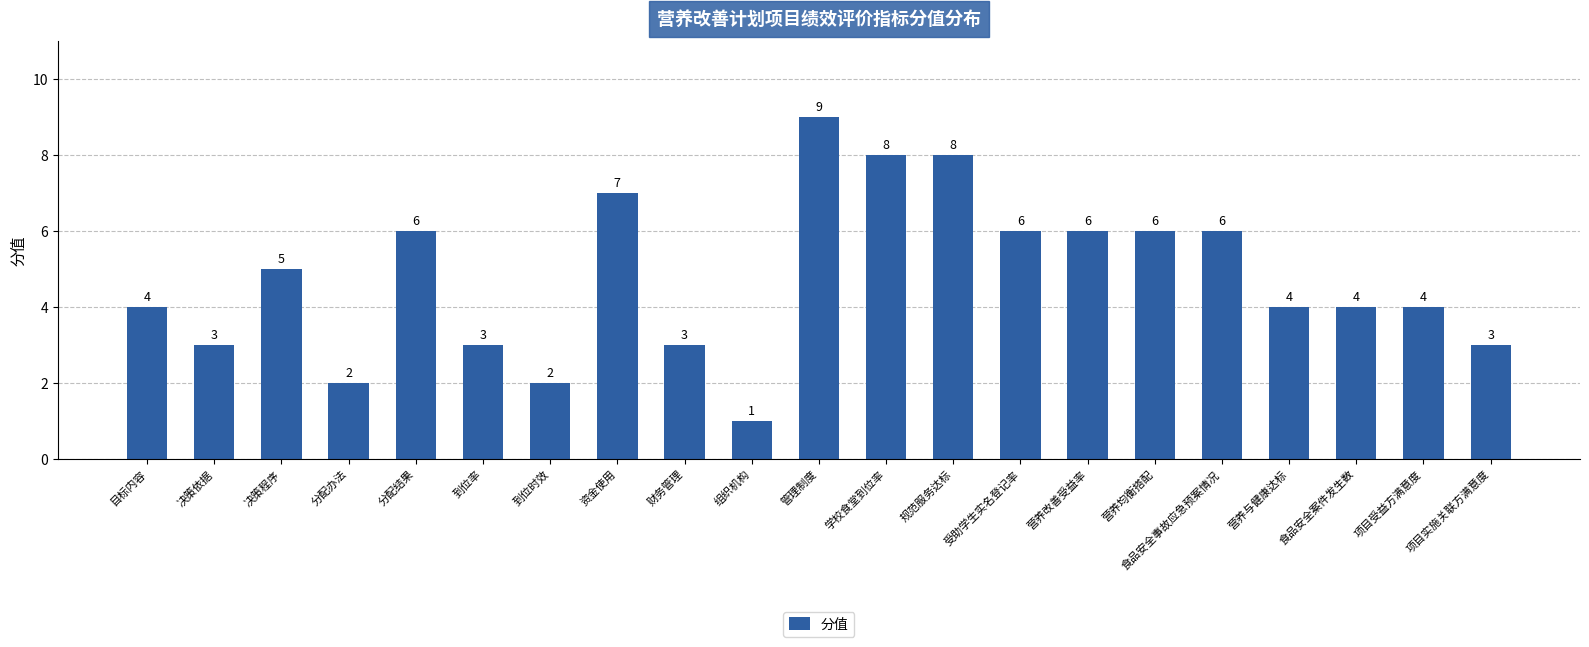

Is it true that the value at 规范服务达标 is 8?

True